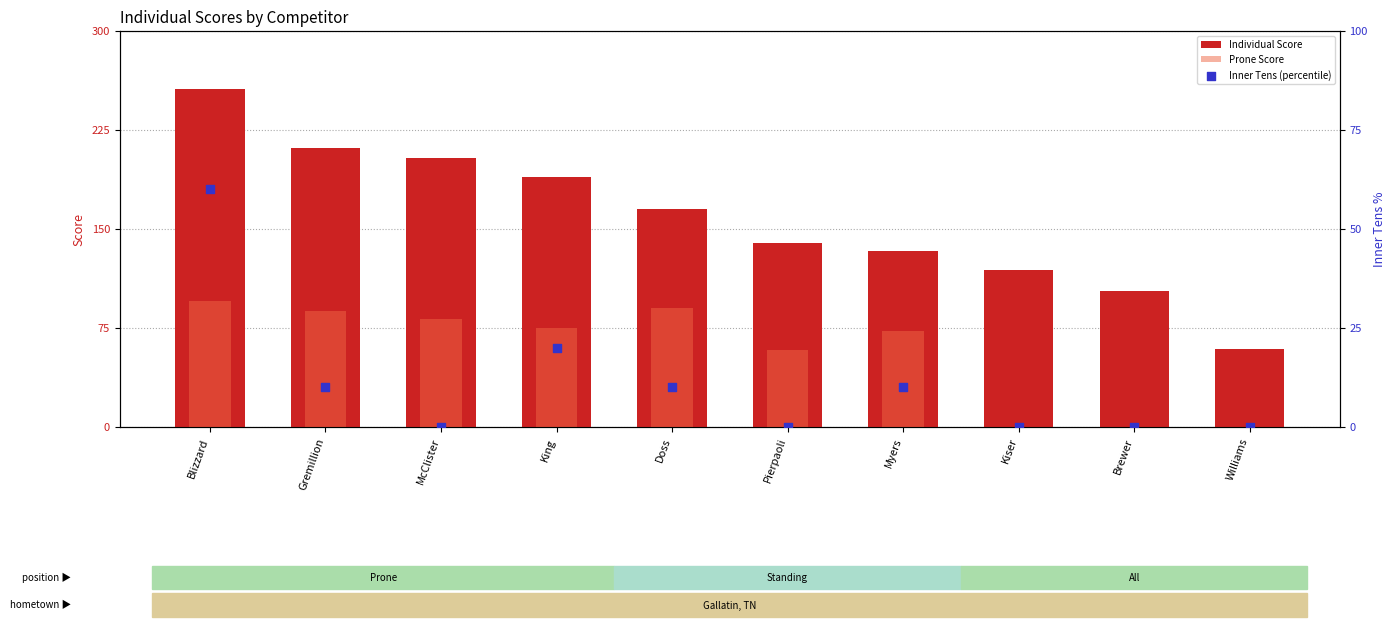

What is the total value across all series at Kiser?

119